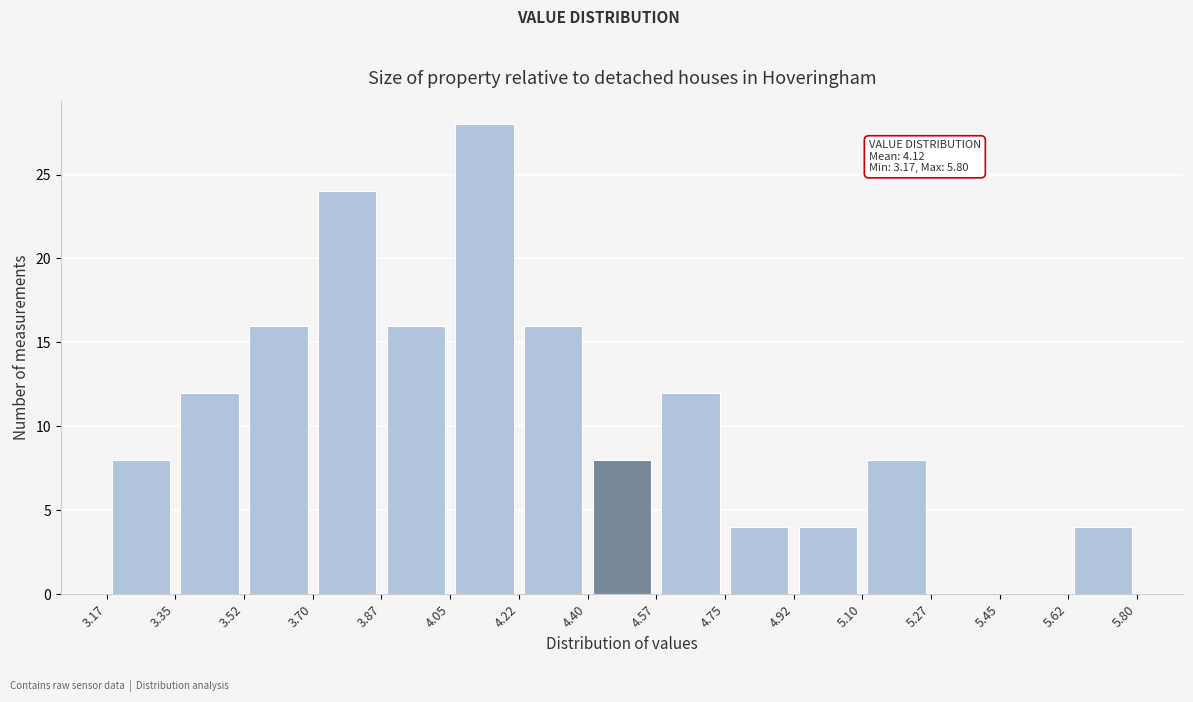

Which range on the x-axis has the tallest bar?

4.05 to 4.22